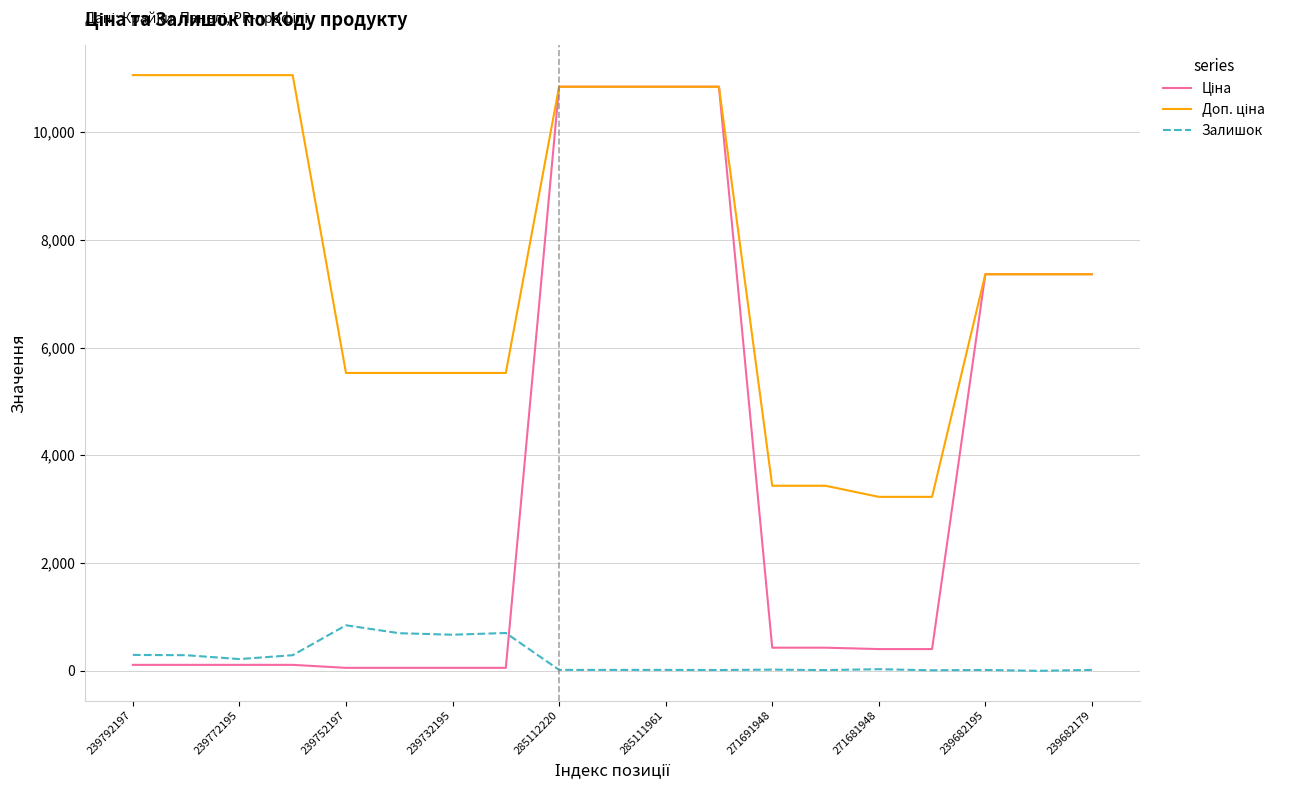

What is the greatest value displayed?

11055.0